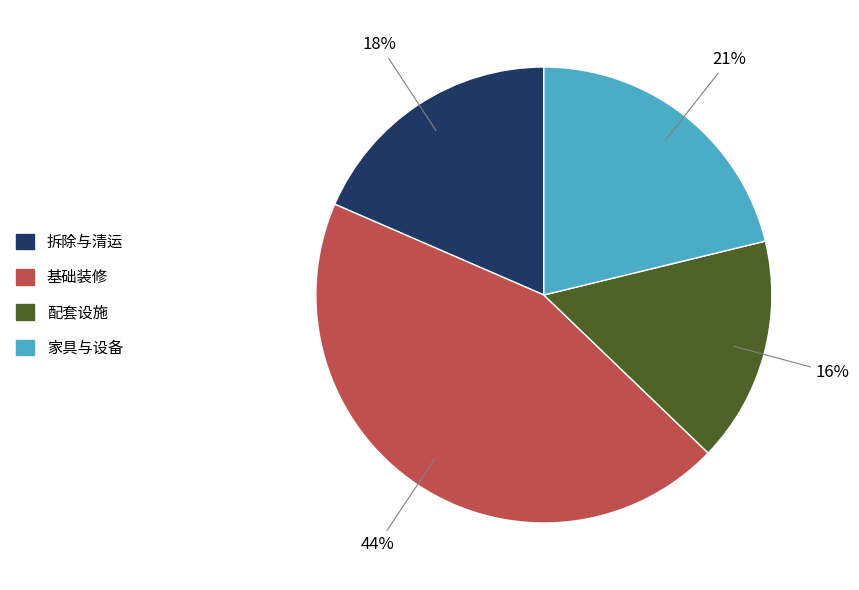

How many slices are in this pie chart?

4